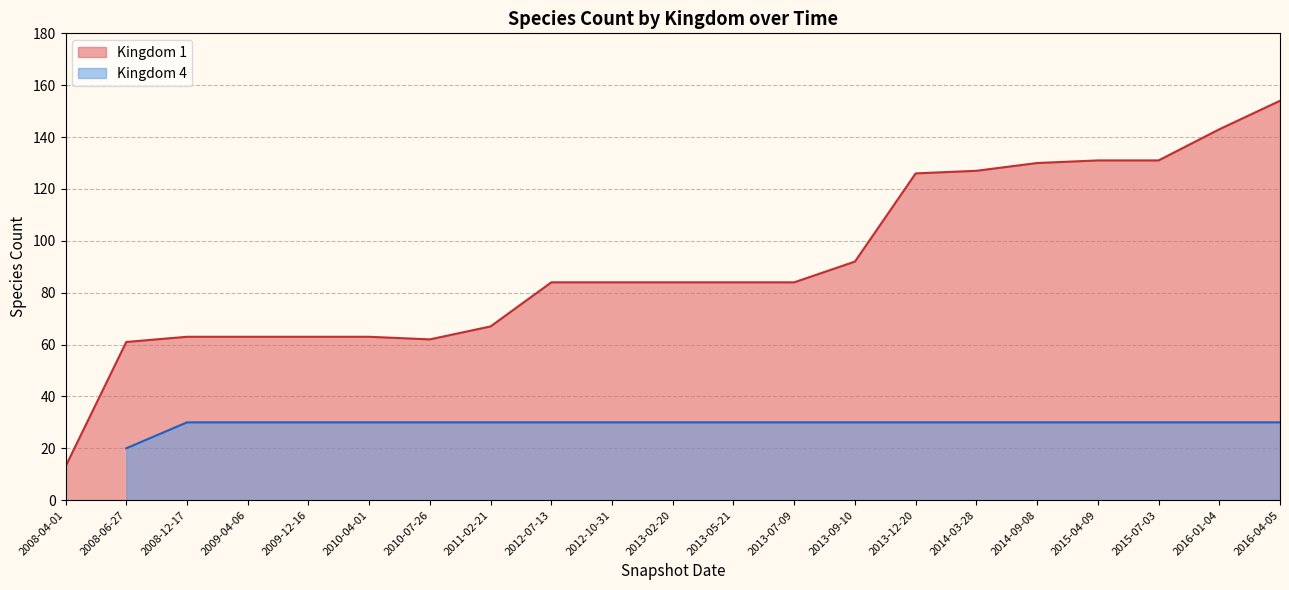

The value of Kingdom 1 at 2014-03-28 is 64. True or false?

False